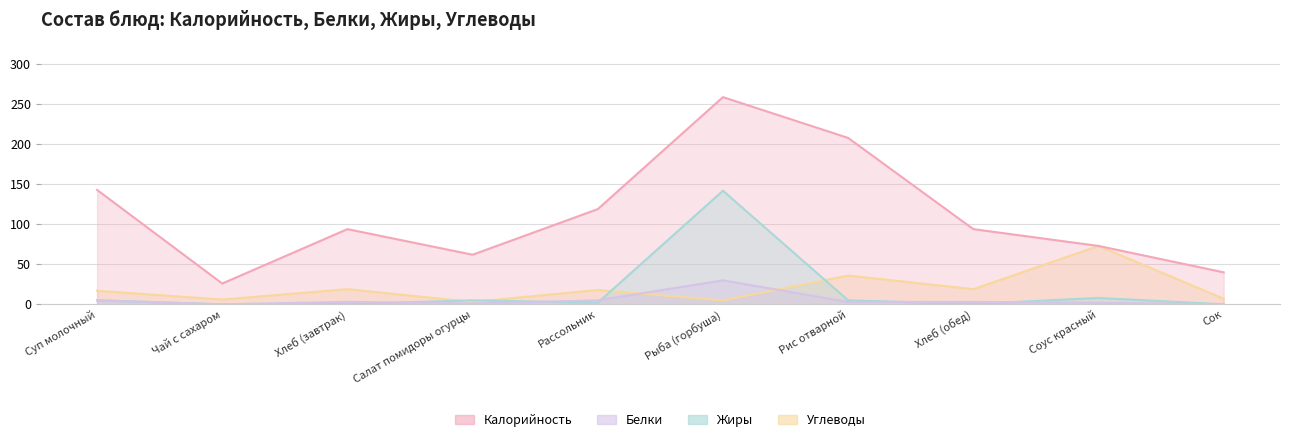

Where is Белки nearest to the value 15?

Суп молочный